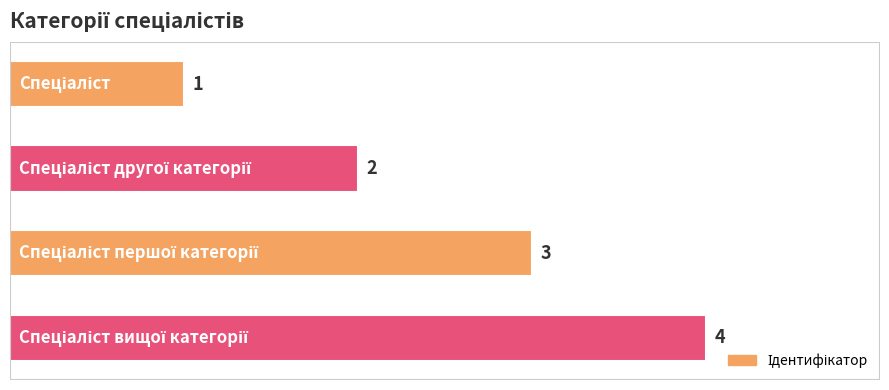

Count the values in the range 2 to 4.

3